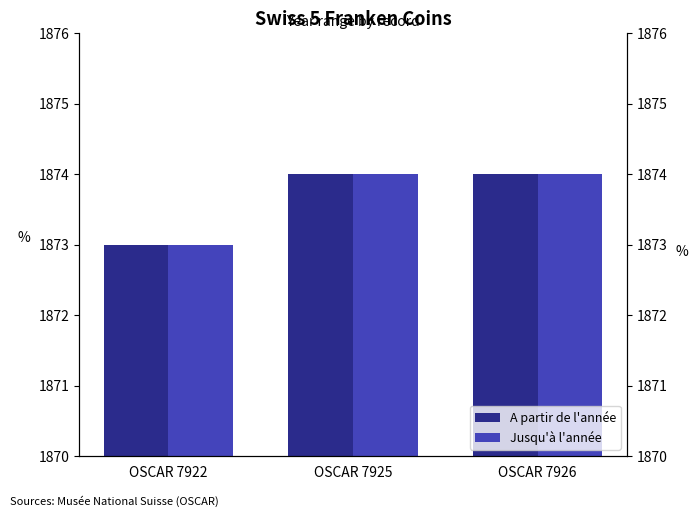

Read the Jusqu'à l'année value at OSCAR 7926.

1874